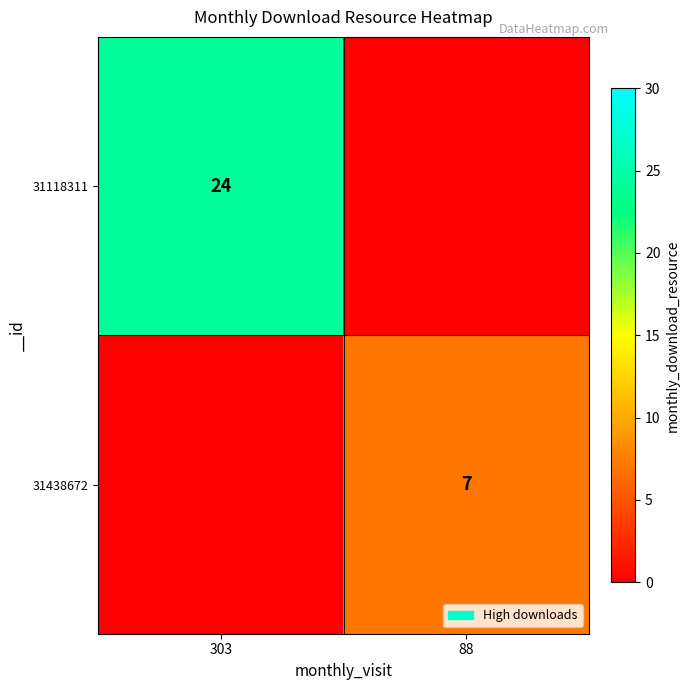

What is the total value across all series at 88?

7